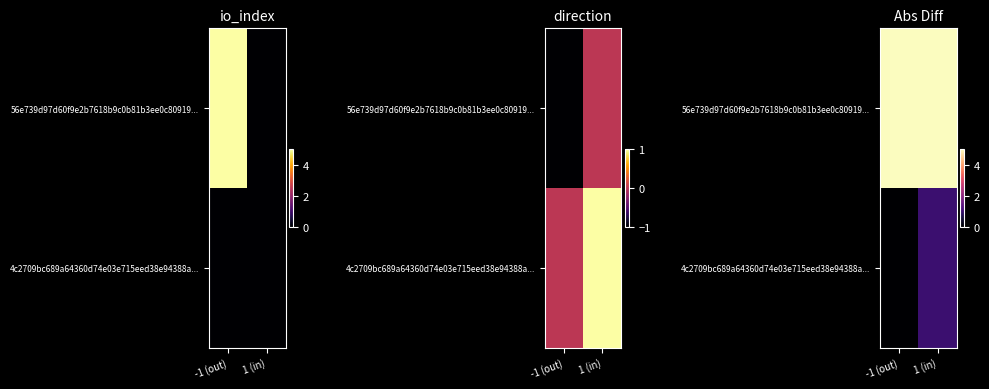

What is the sum of the 56e739d97d60f9e2b7618b9c0b81b3ee0c80919... values at 1 (in) and -1 (out)?

10